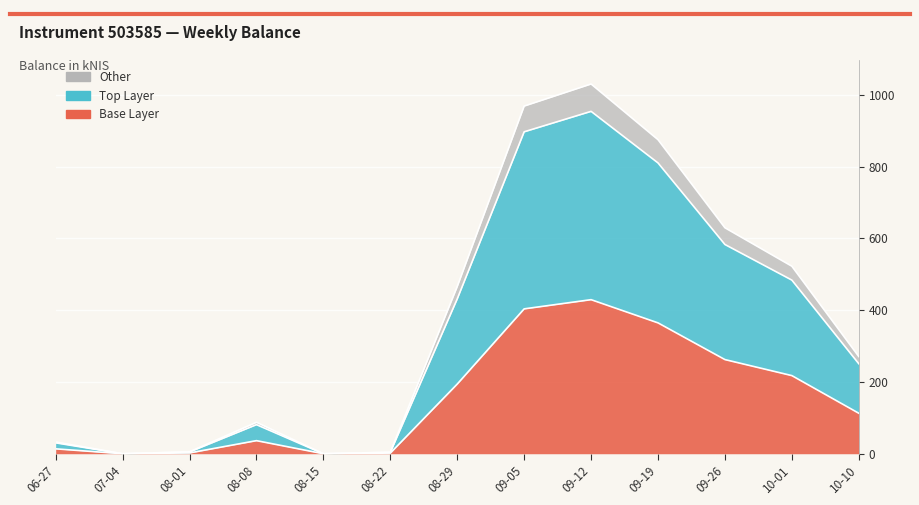

List the labels in order of value, largest first.

09-12, 09-05, 09-19, 09-26, 10-01, 08-29, 10-10, 08-08, 06-27, 08-01, 08-22, 07-04, 08-15